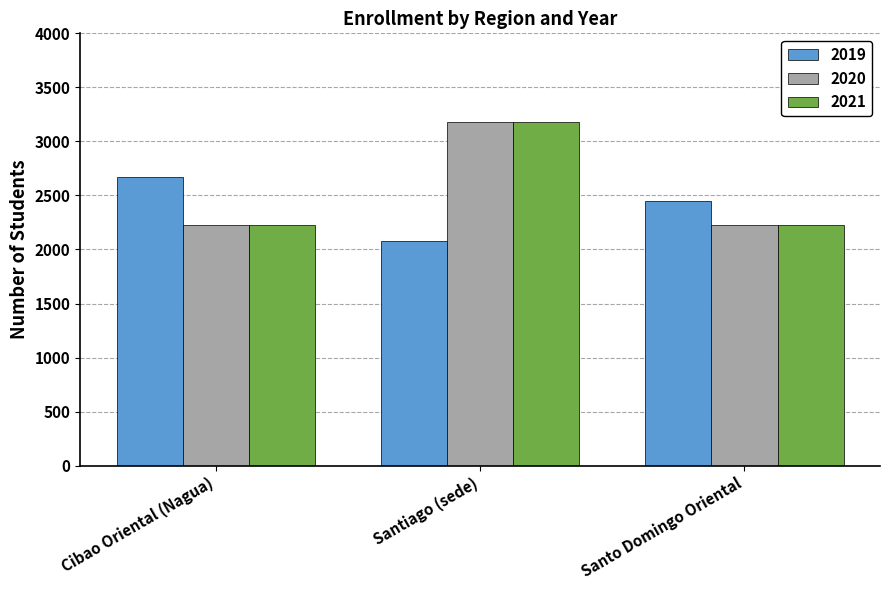

Is the value of 2021 at Cibao Oriental (Nagua) greater than the value of 2019 at Santo Domingo Oriental?

No